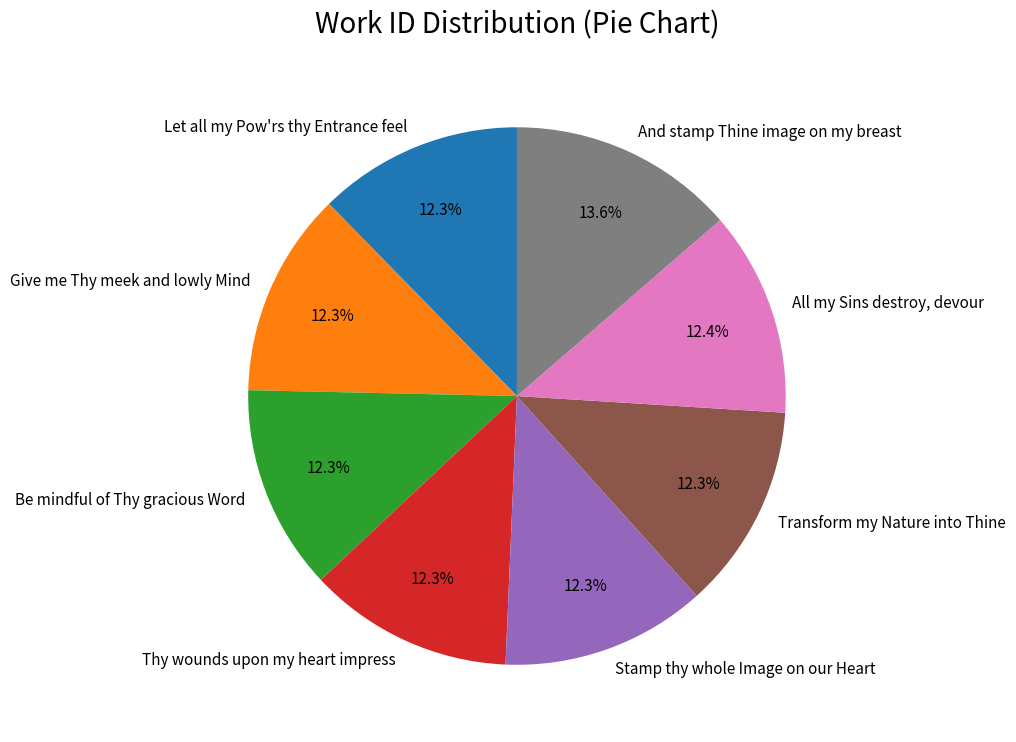

The And stamp Thine image on my breast slice represents 14% of the pie. True or false?

True